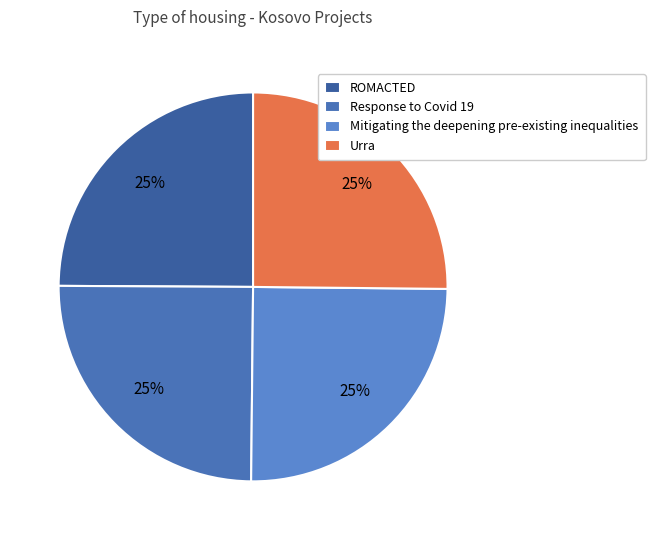

To the nearest percent, what is the average slice percentage?

25%